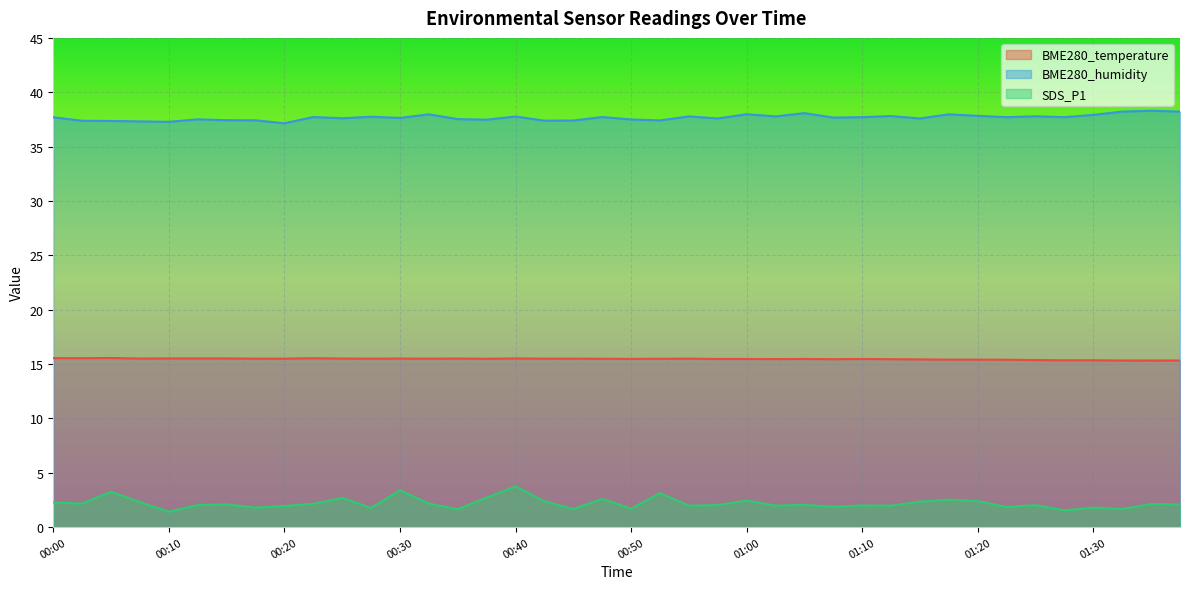

Rank the series by their maximum value, from lowest to highest.

SDS_P1, BME280_temperature, BME280_humidity